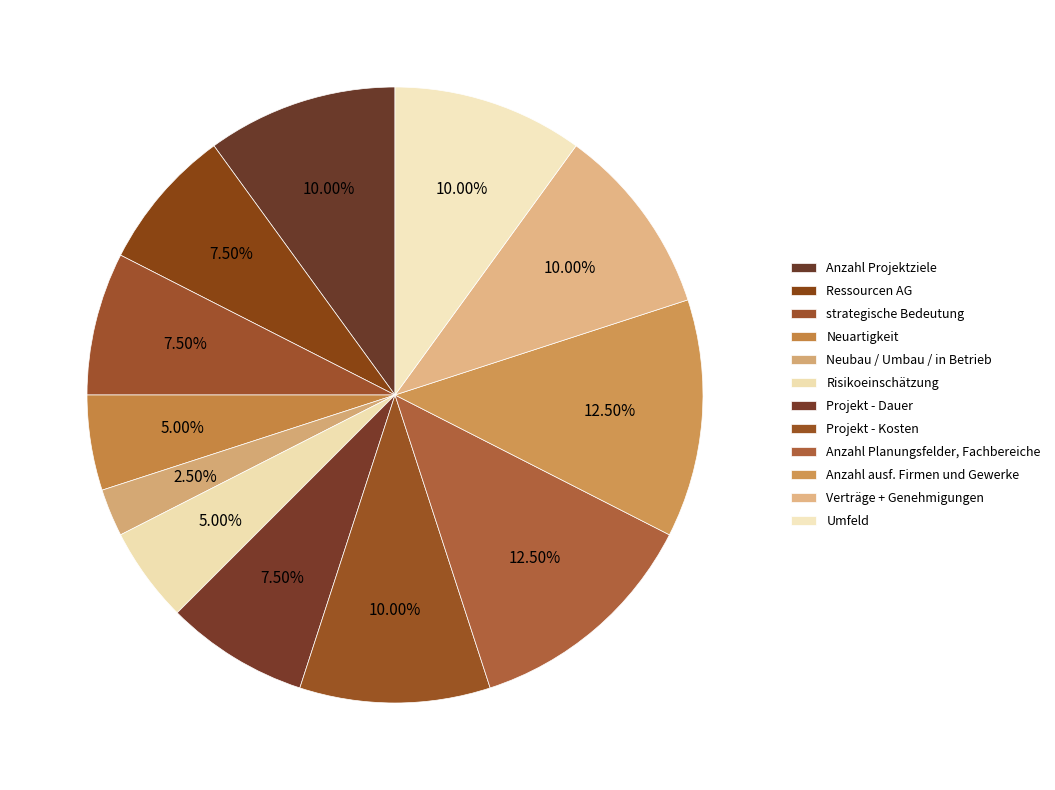

What is the change in value from Neuartigkeit to Projekt - Dauer?

+1